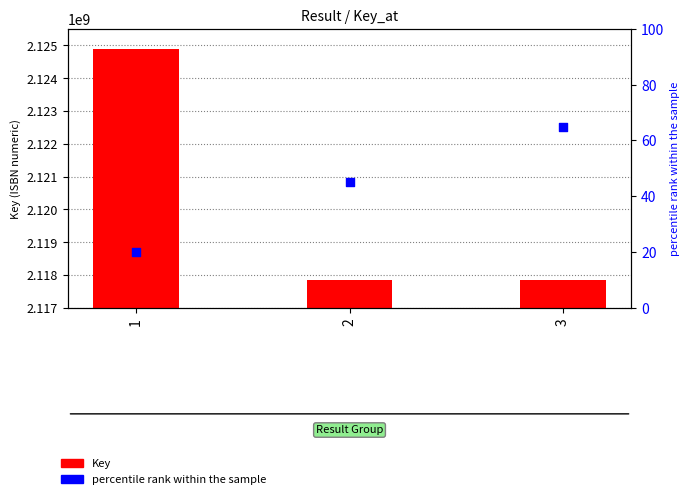

At which category is the sum across all series the highest?

1